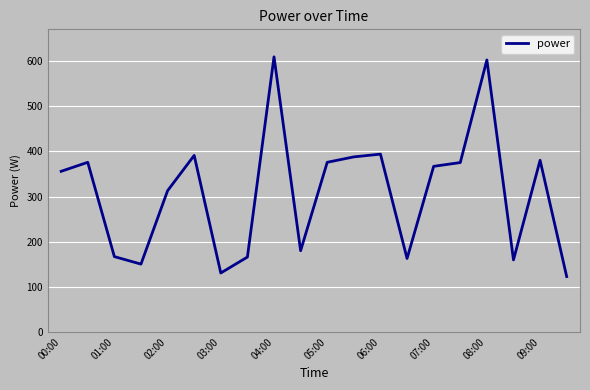

What is the maximum value shown in the chart?

609.3